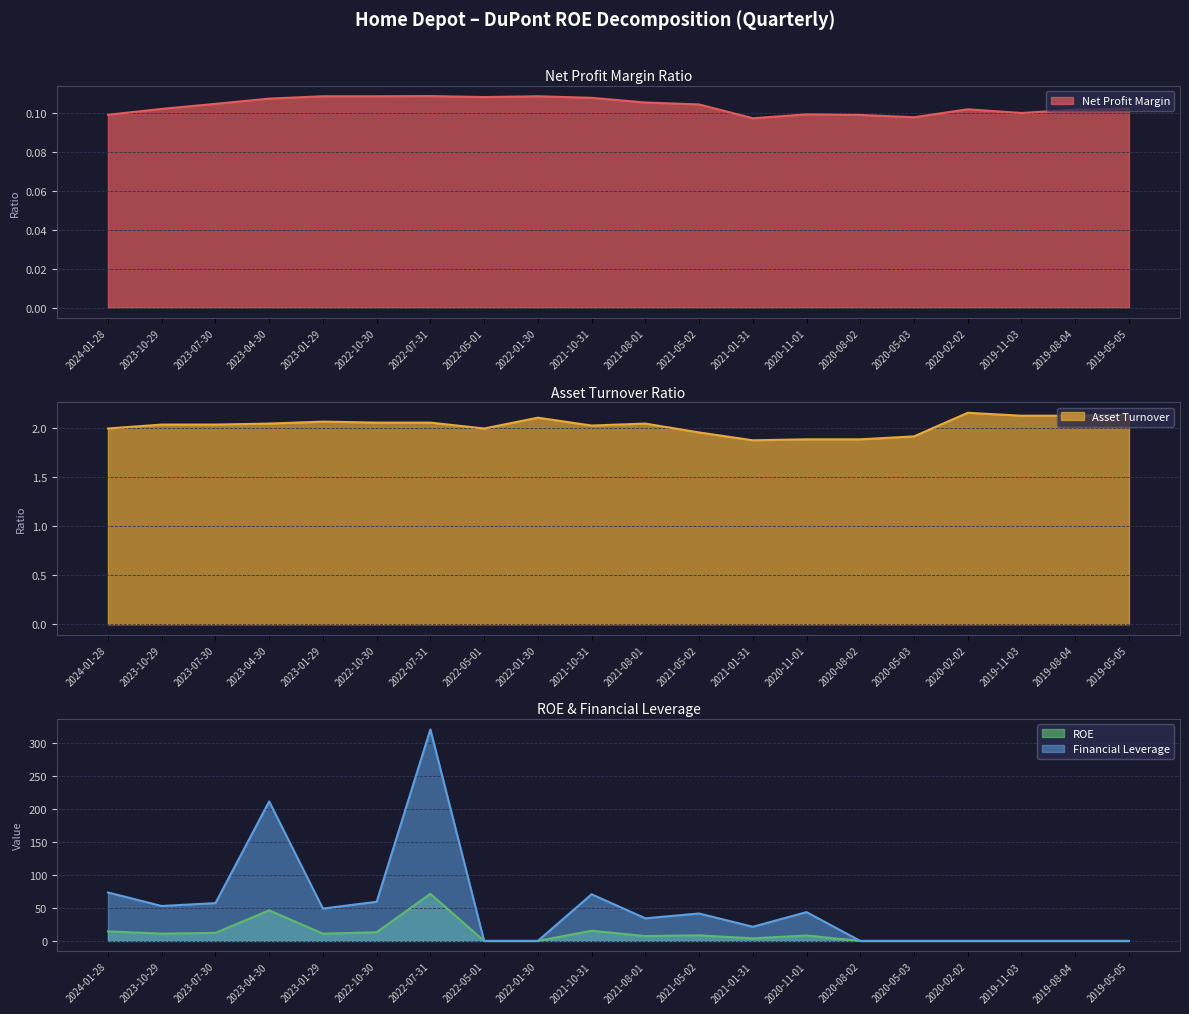

What is the label of the 16th point from the left?

2020-05-03